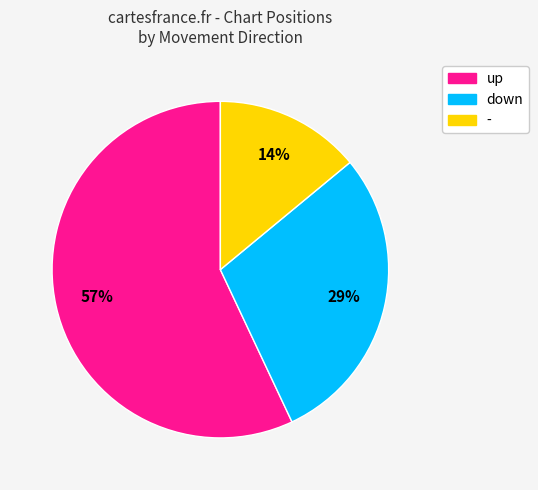

Which category accounts for the majority?

up